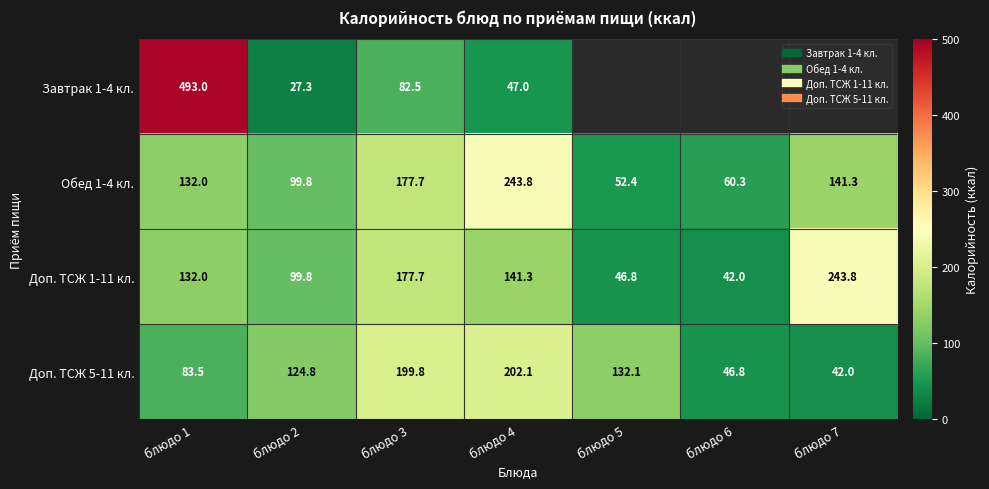

What is the difference between the Доп. ТСЖ 1-11 кл. values at блюдо 2 and блюдо 4?

41.5